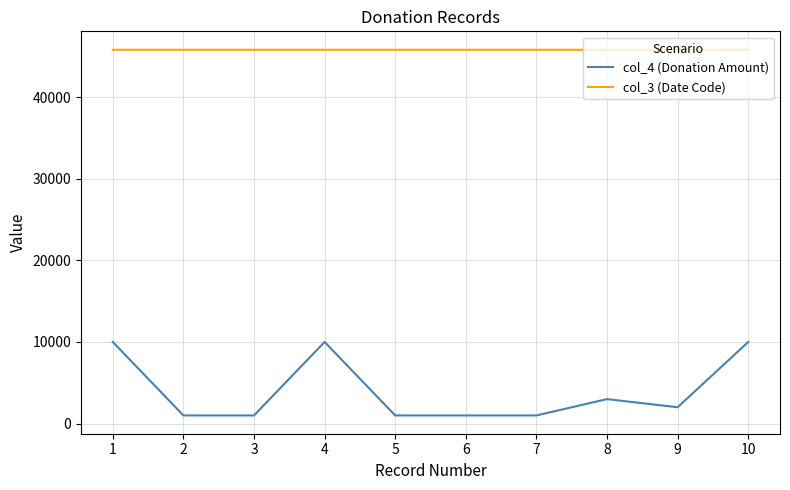

The col_4 (Donation Amount) series shows 3000 at 8. True or false?

True